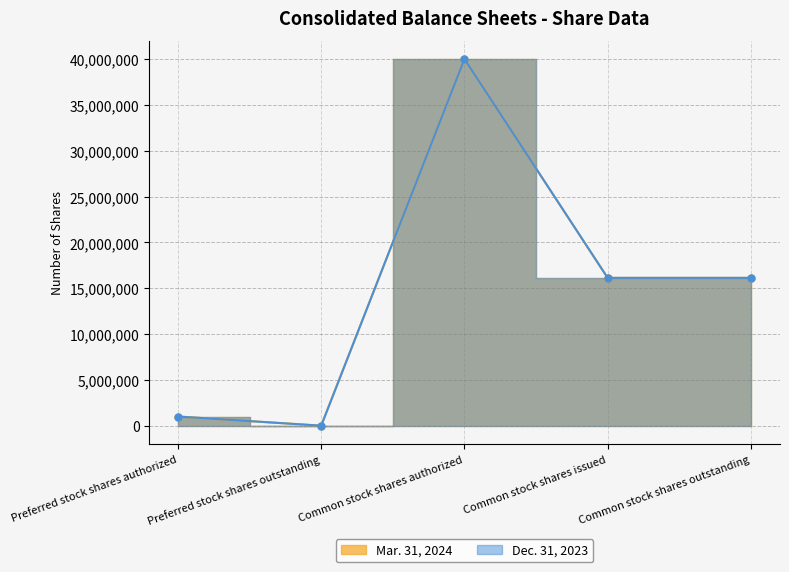

Which series has the largest total across all categories?

Dec. 31, 2023